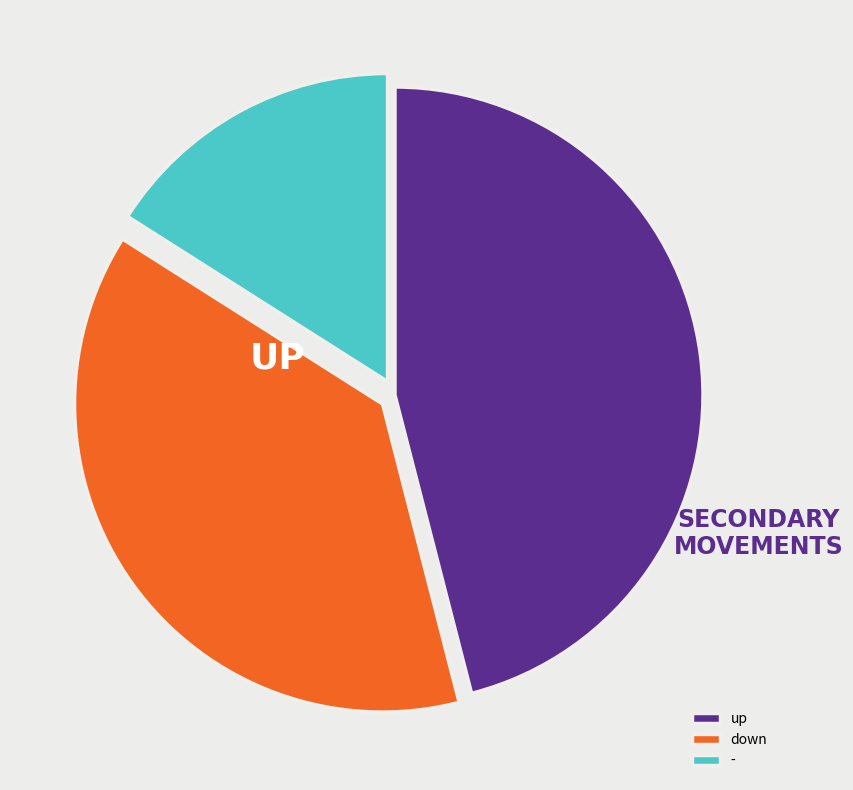

Which has a higher value, up or -?

up